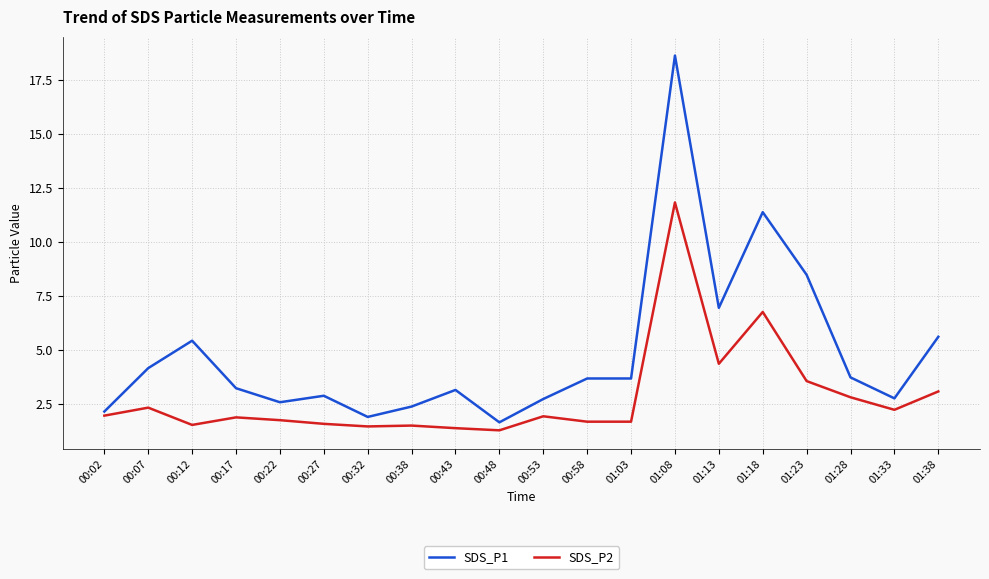

At which label does SDS_P1 reach its peak?

01:08